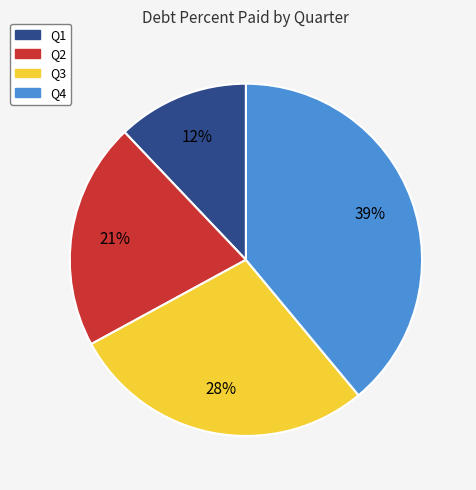

What is the ratio of the value at Q1 to the value at Q3?

0.4